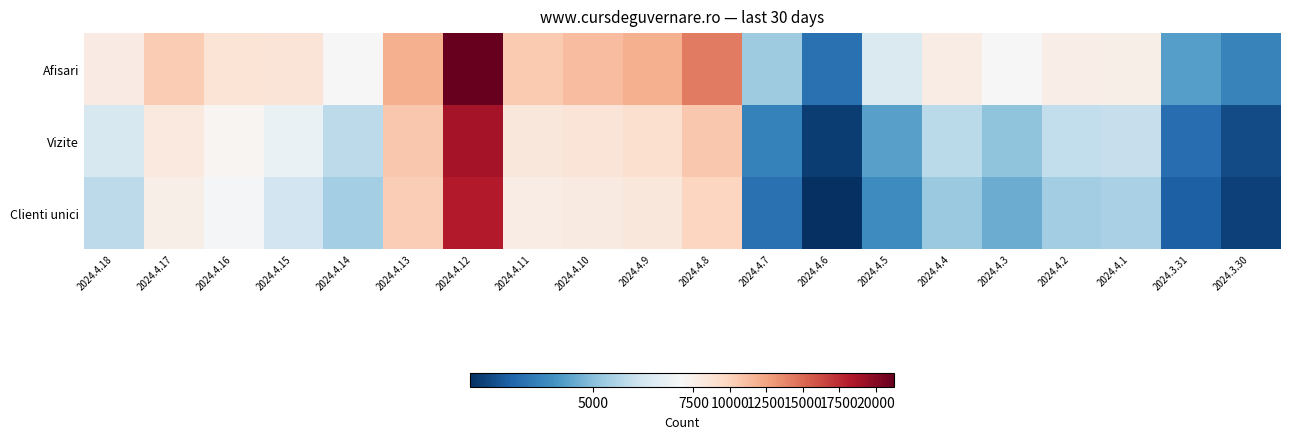

At which category is the sum across all series the highest?

2024.4.12